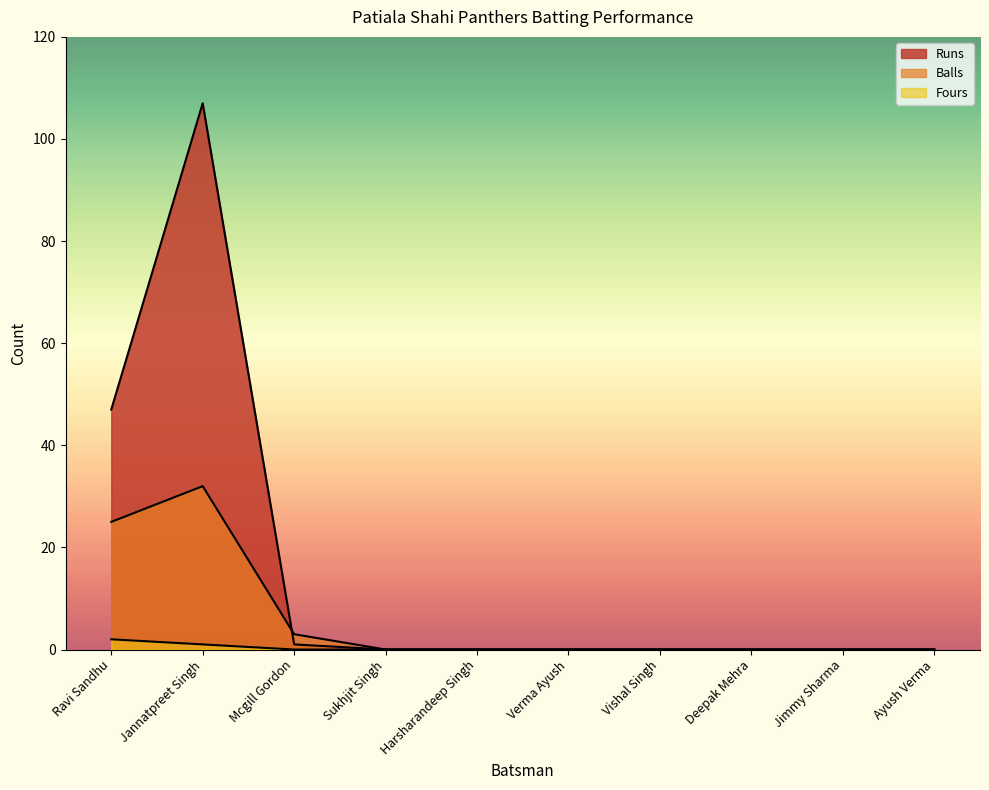

At how many categories does at least one series exceed 71?

1